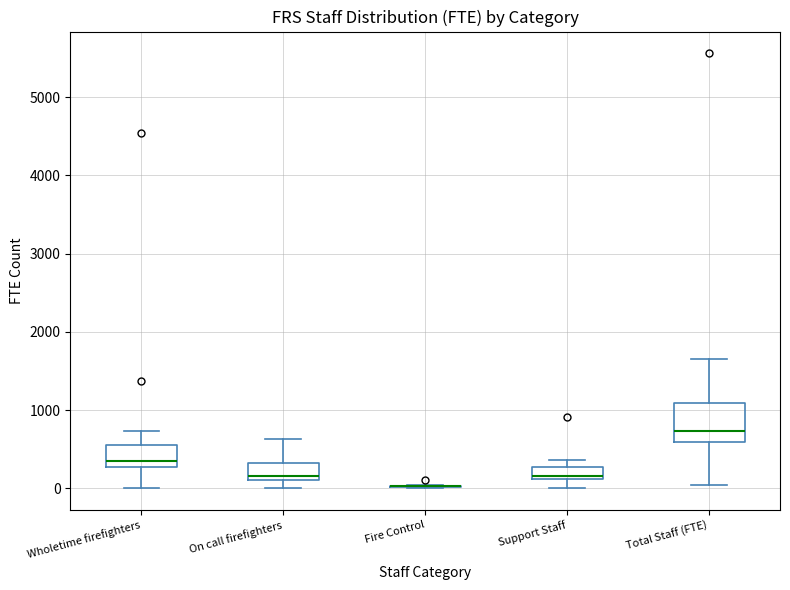

Where is the upper edge of the box for Support Staff on the y-axis? The values are not printed on the chart, so give them approximately, as read against the axis.

300